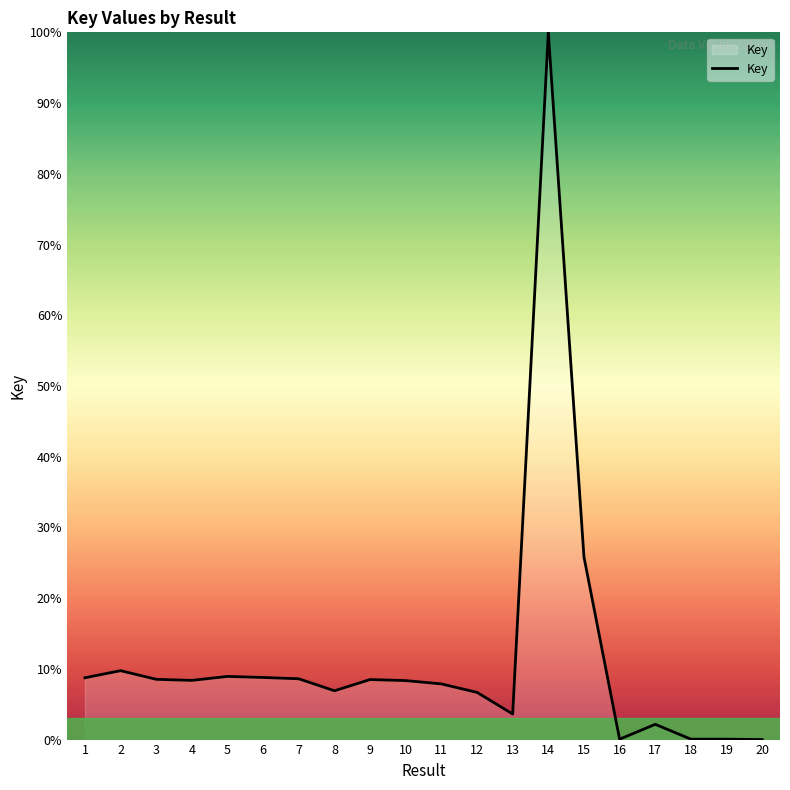

True or false: the data shows 0.1 at 16.

True